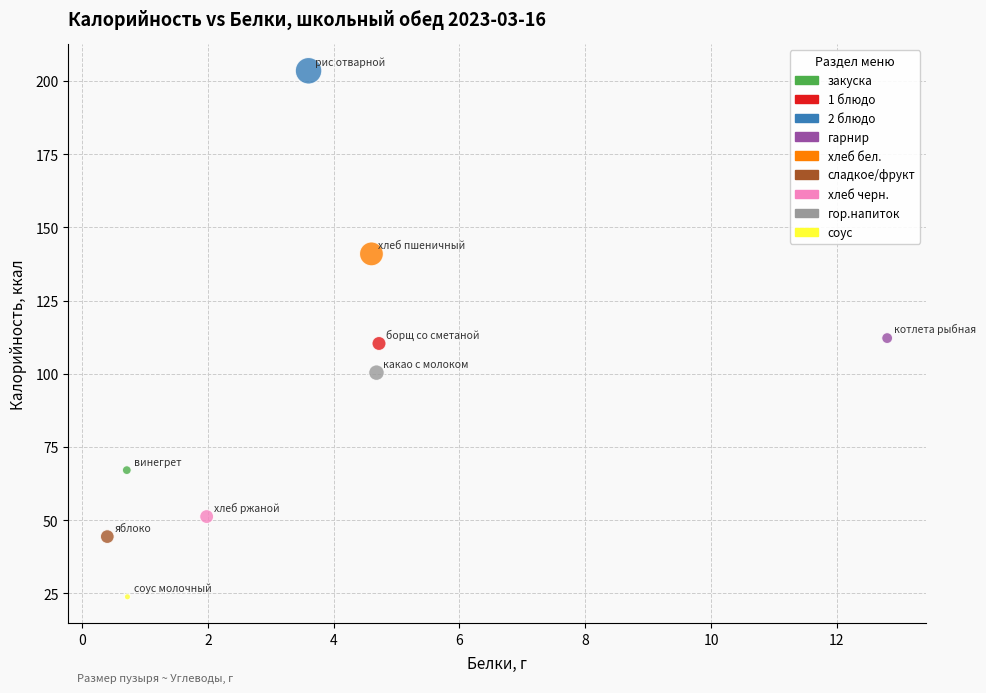

What is the range of X values (max minus min)?

12.4